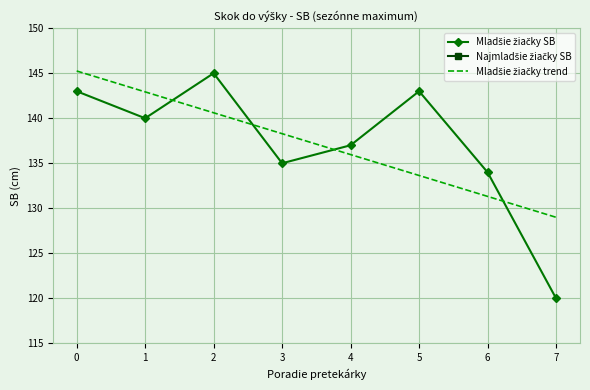

Which series ends up on top after the final intersection of Mladšie žiačky trend and Mladšie žiačky SB?

Mladšie žiačky trend